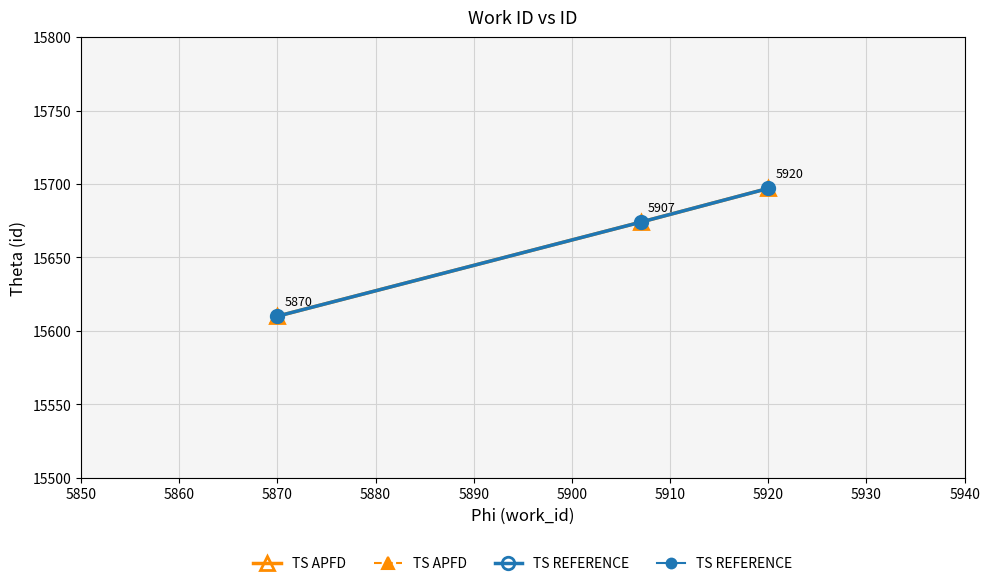

The TS REFERENCE series shows 10331 at 5860. True or false?

False